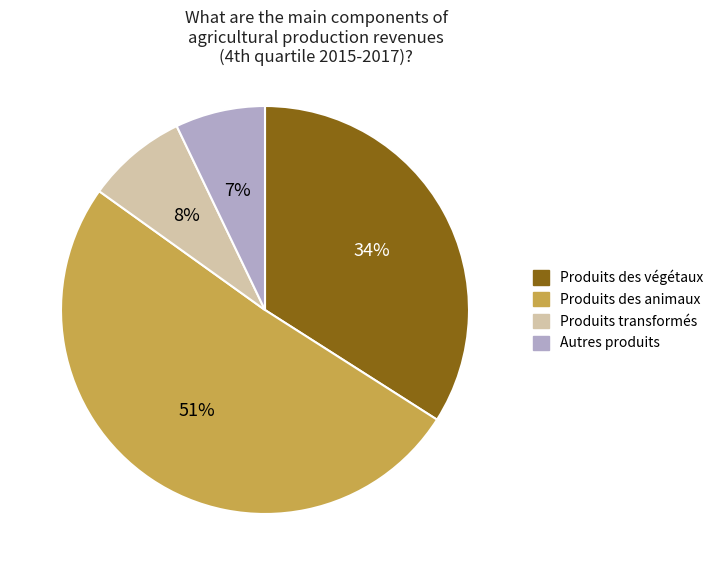

To the nearest percent, what is the combined percentage of Produits des végétaux and Produits des animaux?

85%